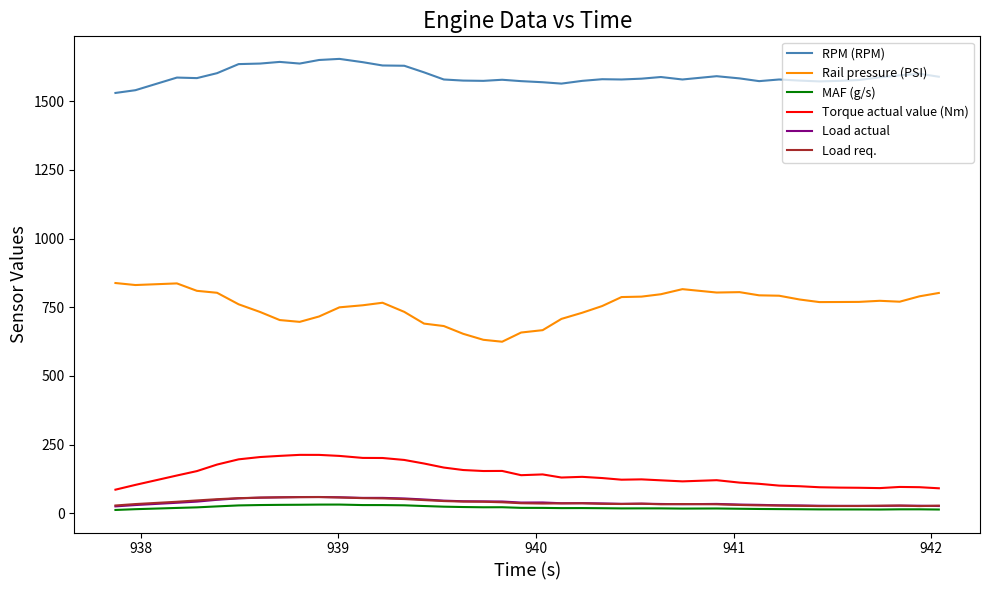

What is the maximum value shown in the chart?

1654.0